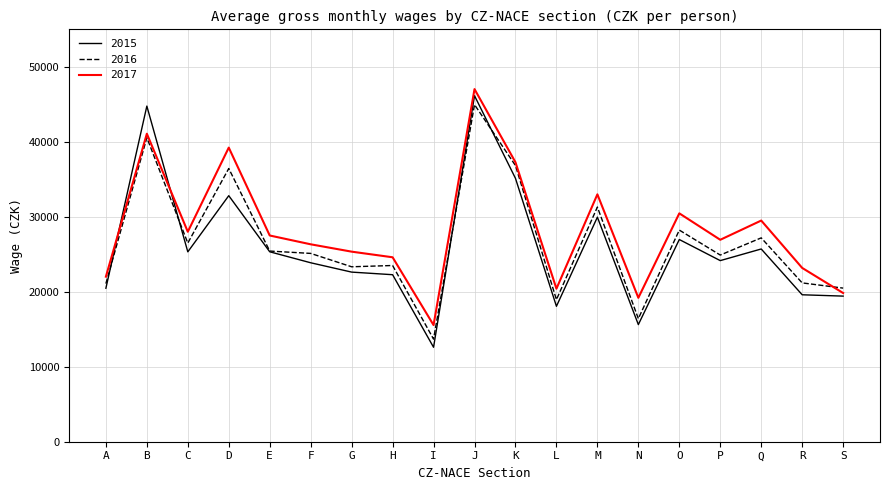

True or false: 2017 has a value of 70123 at J.

False